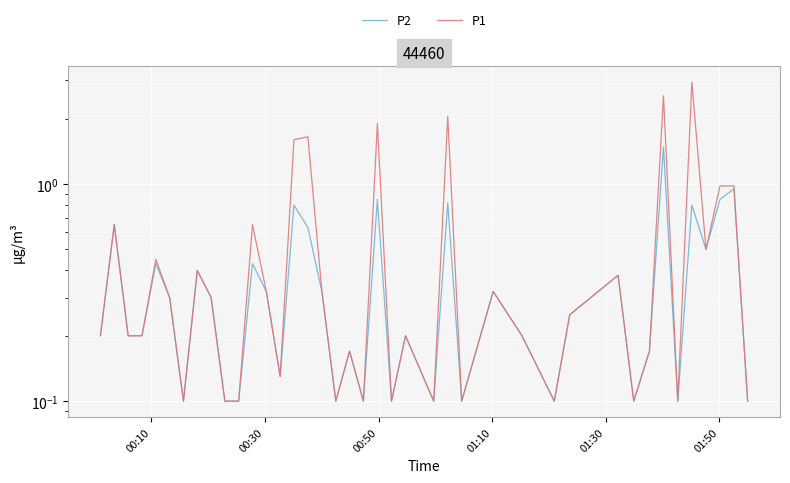

How many lines are shown in the chart?

2